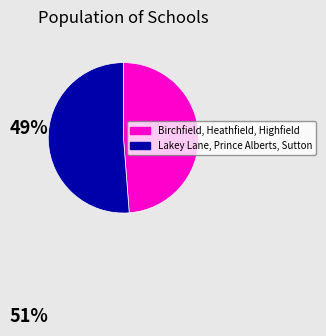

Does any single category account for the majority?

Yes